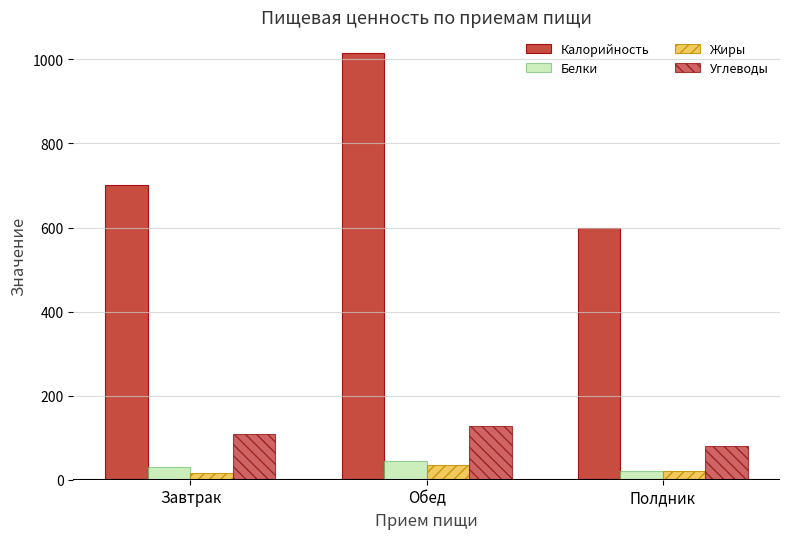

List the series in order of their peak value, lowest first.

Жиры, Белки, Углеводы, Калорийность